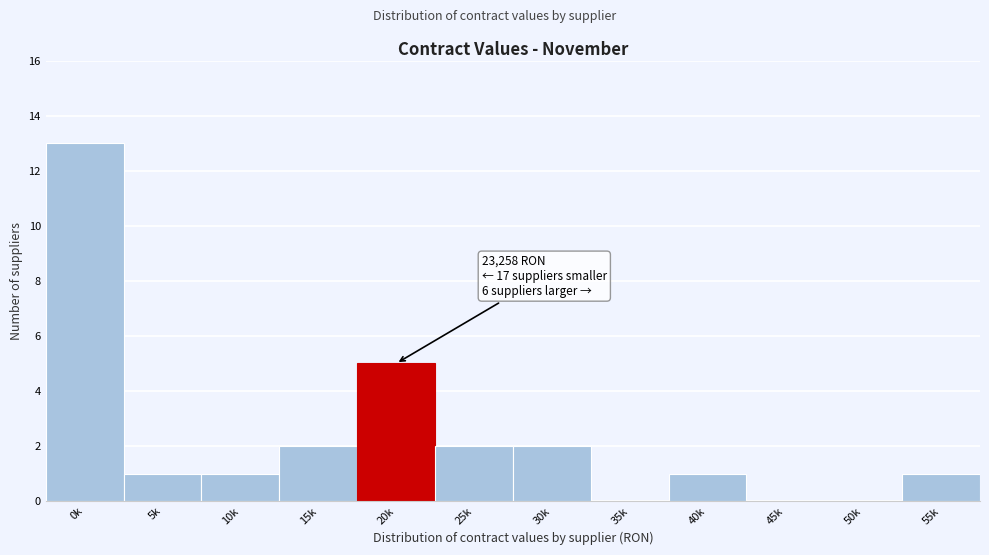

Reading left to right, what are all the values shown in this chart?

0k=13	5k=1	10k=1	15k=2	20k=5	25k=2	30k=2	35k=0	40k=1	45k=0	50k=0	55k=1